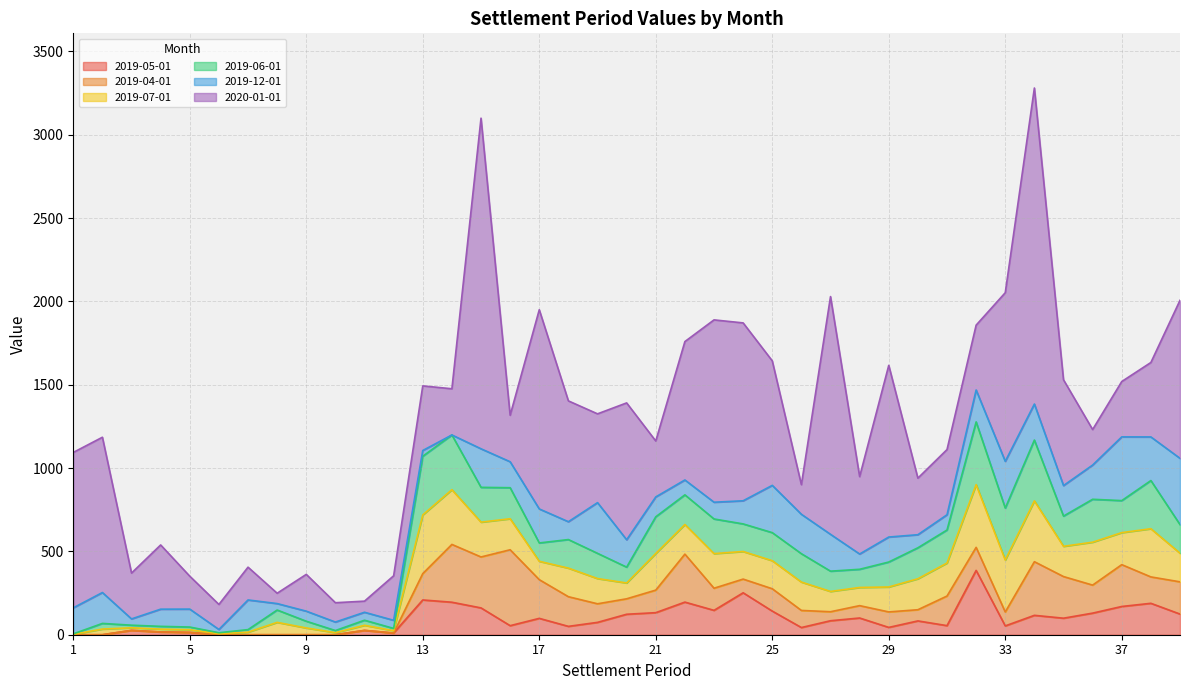

What is the spread (max minus min) of values at 1?

932.3